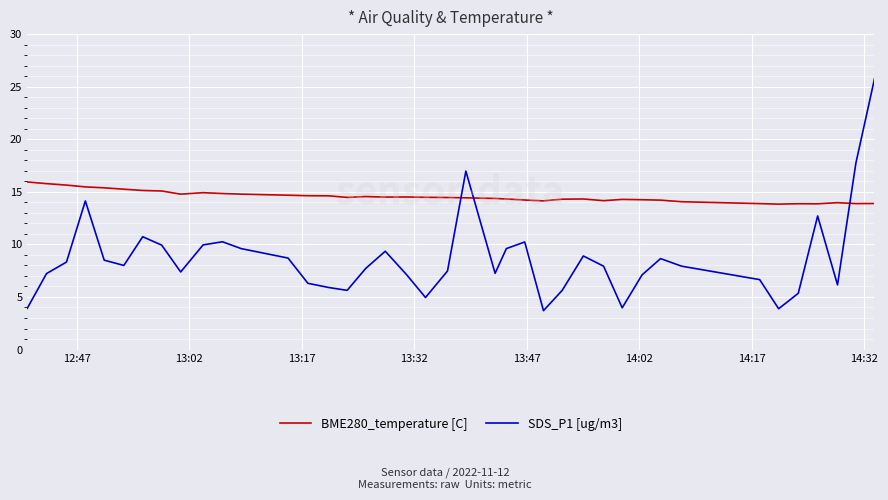

What is the smallest value displayed?

3.7